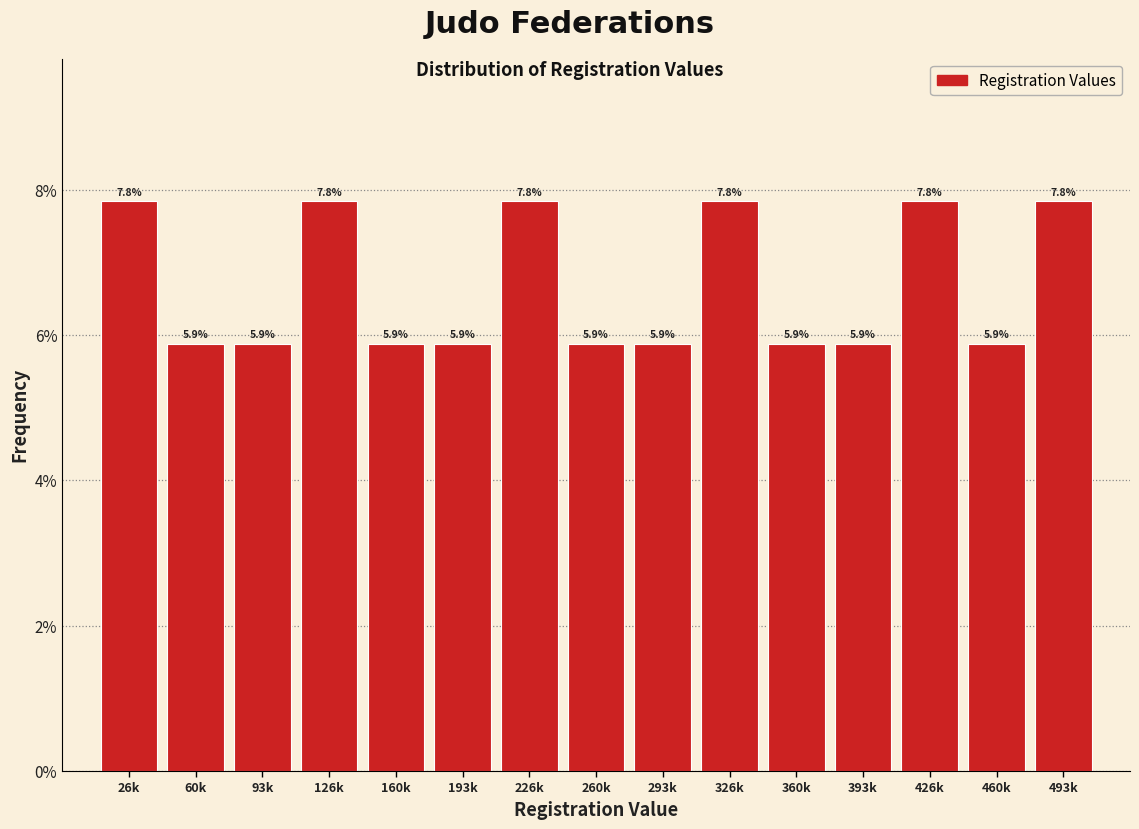

Reading left to right, transcribe all the data shown in this chart.

26k=7.8	60k=5.9	93k=5.9	126k=7.8	160k=5.9	193k=5.9	226k=7.8	260k=5.9	293k=5.9	326k=7.8	360k=5.9	393k=5.9	426k=7.8	460k=5.9	493k=7.8